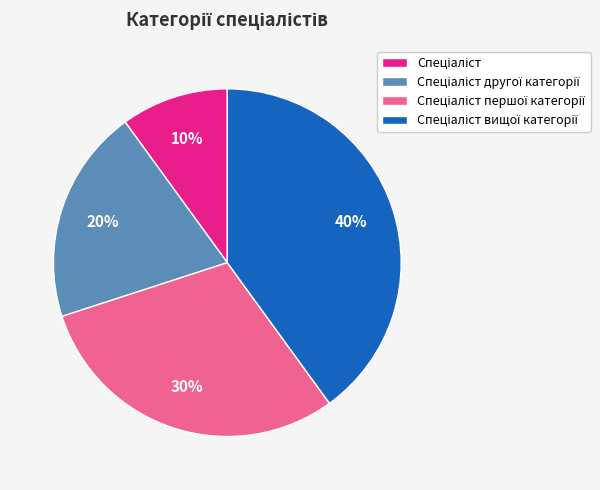

How many slices are in this pie chart?

4